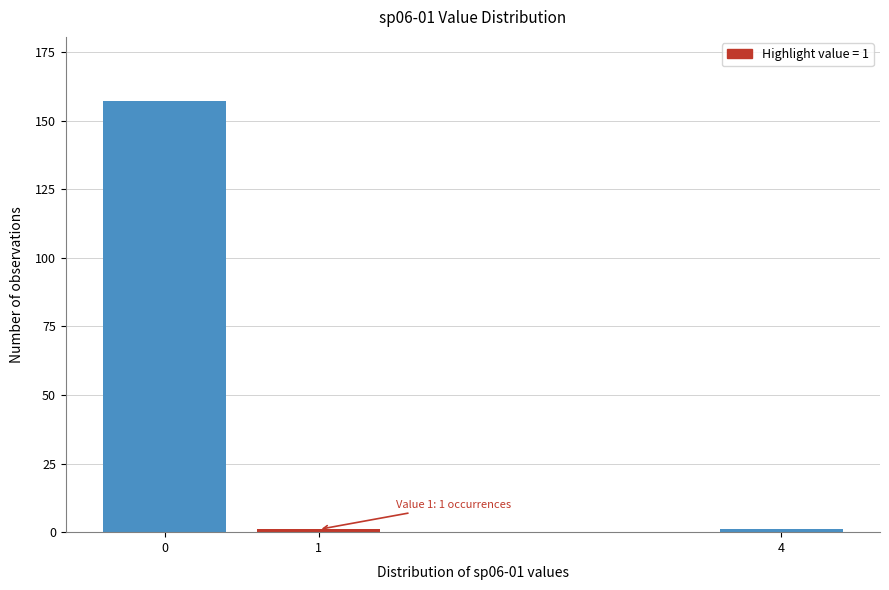

Reading left to right, list all the values displayed in this chart.

0=157	1=1	4=1